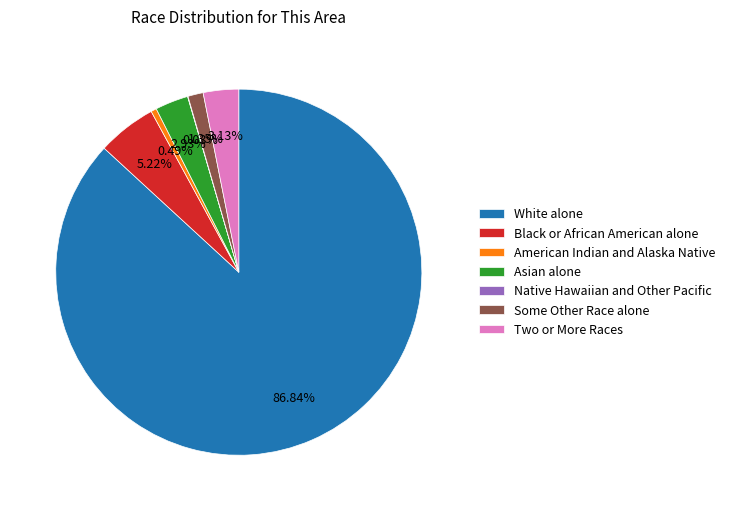

What percentage is the Asian alone slice, to the nearest percent?

3%